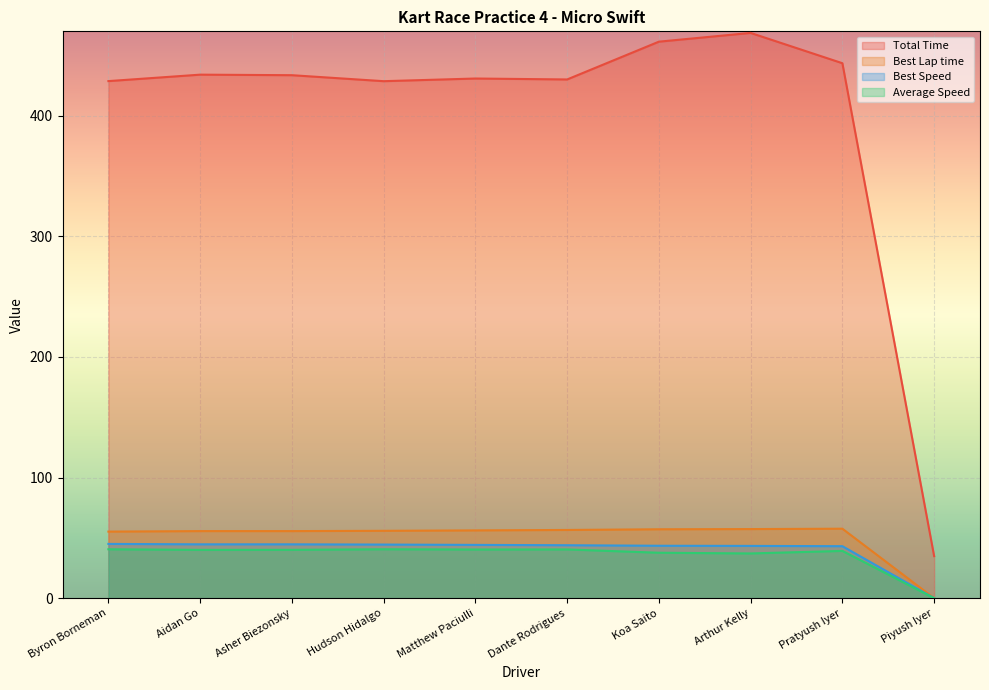

Which series has the largest total across all categories?

Total Time